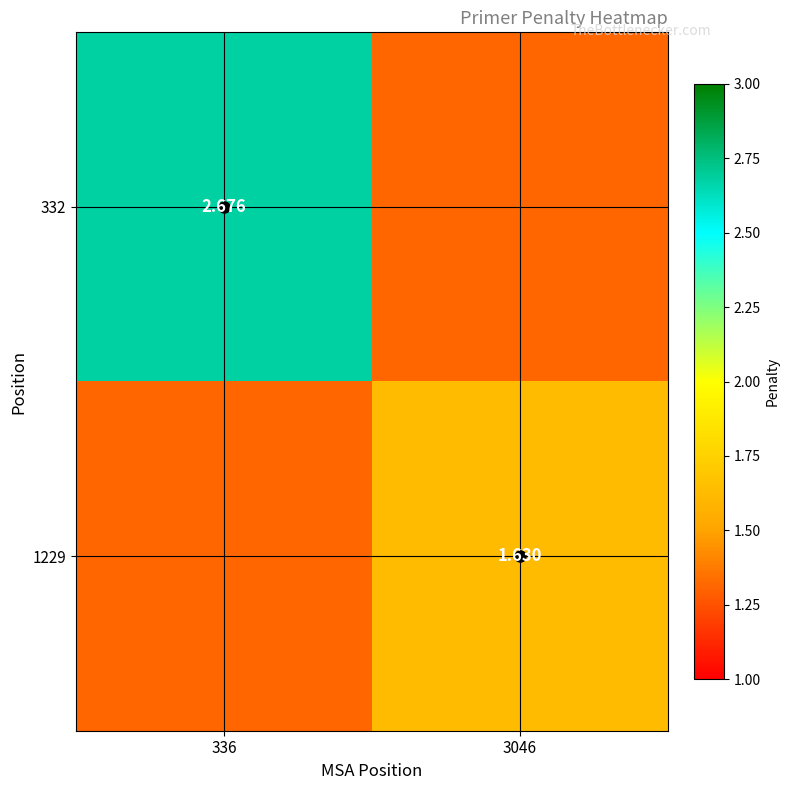

Rank the series by their average value, from highest to lowest.

332, 1229